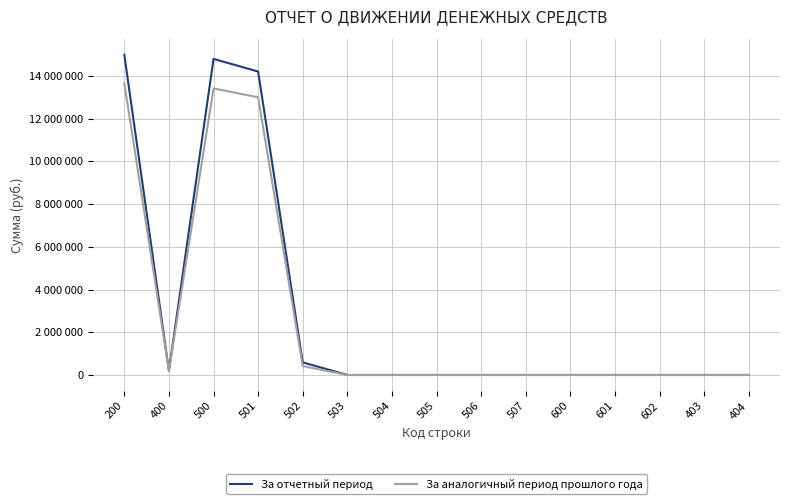

True or false: За аналогичный период прошлого года and За отчетный период cross at least once.

False